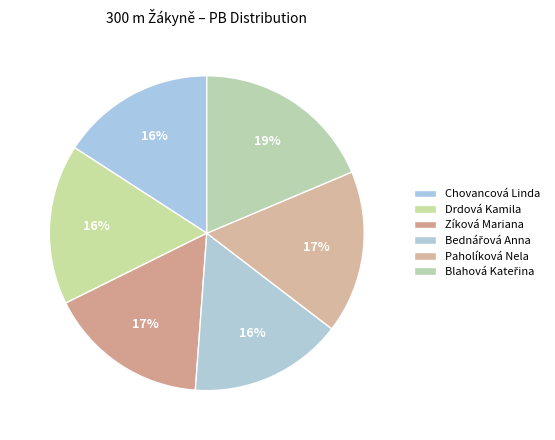

How many slices are in this pie chart?

6